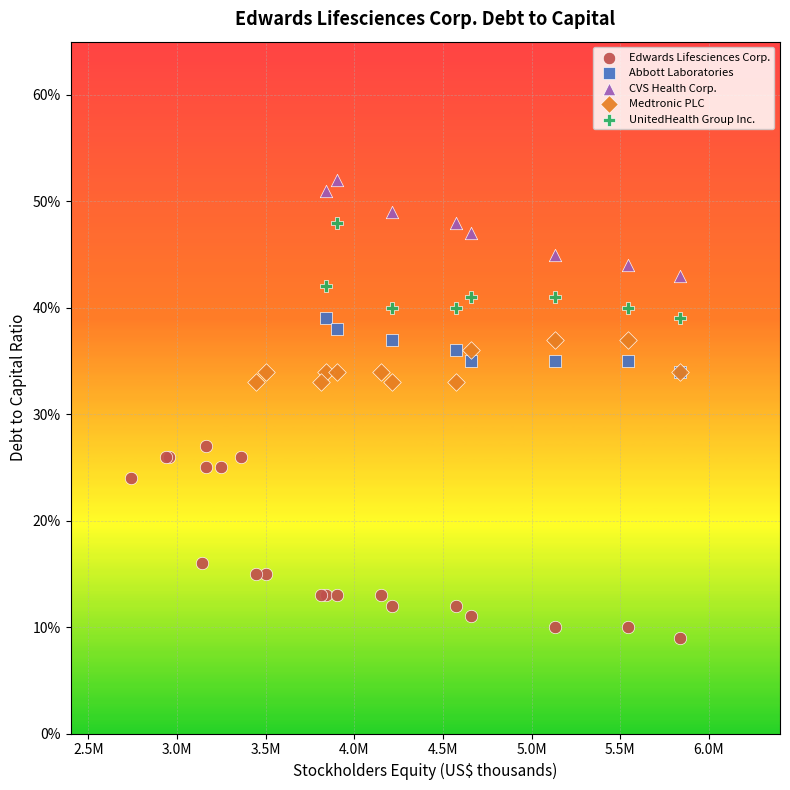

Which series reaches the minimum Y coordinate?

Edwards Lifesciences Corp.